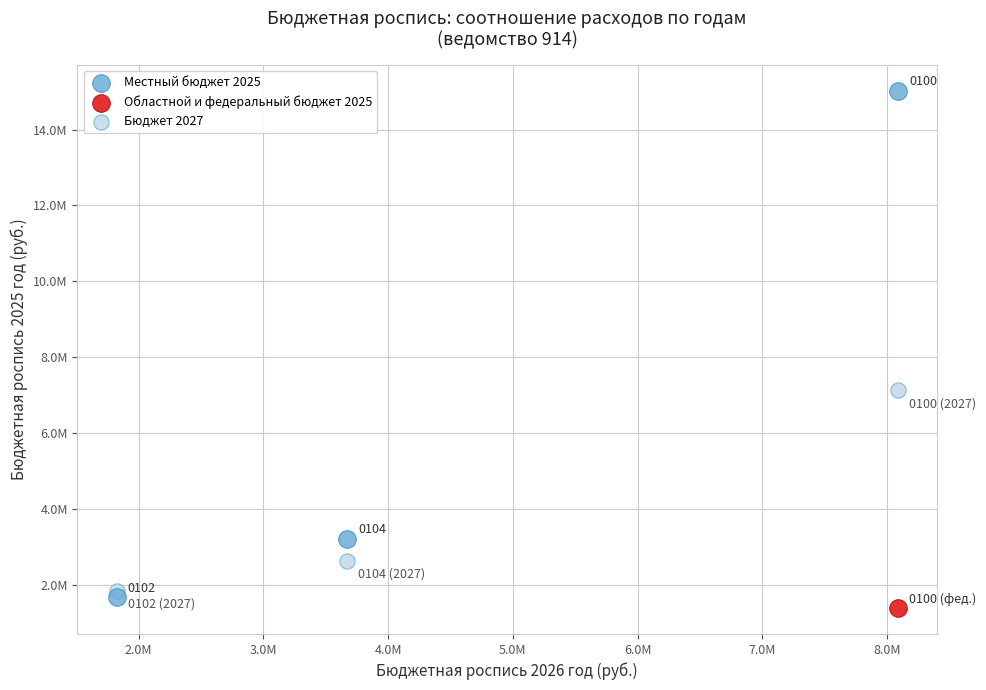

What are all the series names shown in the legend?

Местный бюджет 2025, Областной и федеральный бюджет 2025, Бюджет 2027